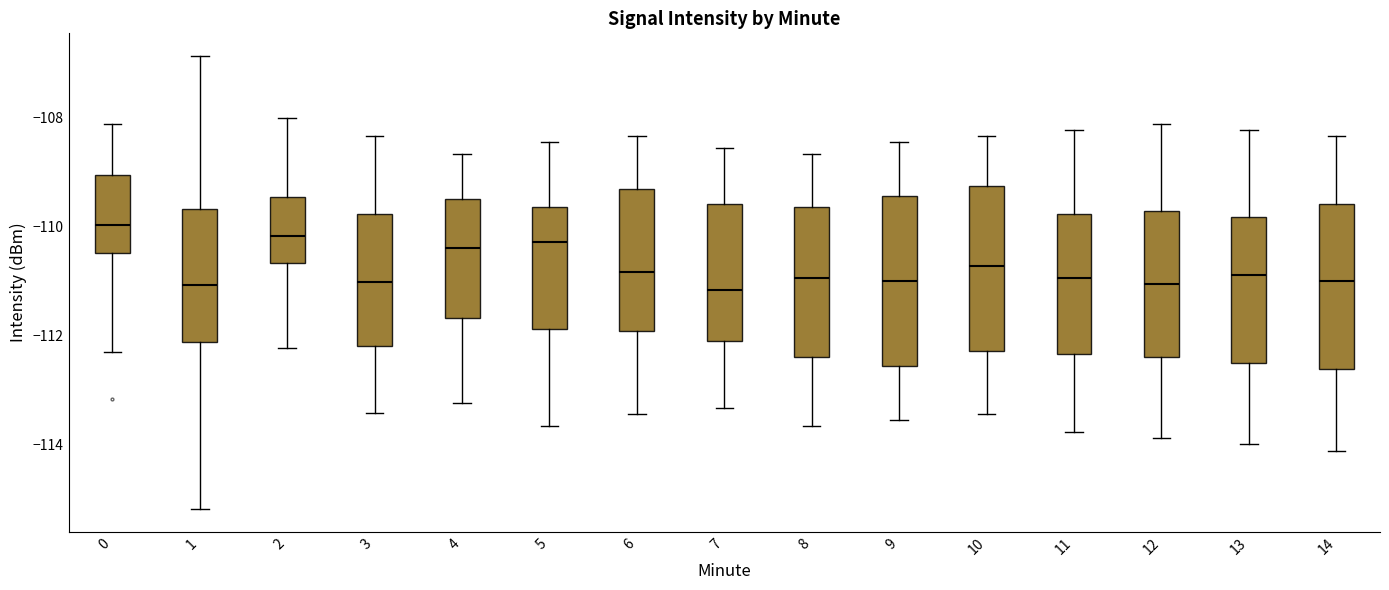

Reading left to right, read every box against the y-axis: the position of its median line, the range the box covers, and the ends of its whiskers. The values are not printed on the chart, so give them approximately, as read against the axis.

0: median -110.0, box -110.4 to -109.0, whiskers -112.2 to -108.2
1: median -111.0, box -112.2 to -109.6, whiskers -115.2 to -106.8
2: median -110.2, box -110.6 to -109.4, whiskers -112.2 to -108.0
3: median -111.0, box -112.2 to -109.8, whiskers -113.4 to -108.4
4: median -110.4, box -111.6 to -109.6, whiskers -113.2 to -108.6
5: median -110.2, box -111.8 to -109.6, whiskers -113.6 to -108.4
6: median -110.8, box -112.0 to -109.4, whiskers -113.4 to -108.4
7: median -111.2, box -112.2 to -109.6, whiskers -113.4 to -108.6
8: median -111.0, box -112.4 to -109.6, whiskers -113.6 to -108.6
9: median -111.0, box -112.6 to -109.4, whiskers -113.6 to -108.4
10: median -110.8, box -112.2 to -109.2, whiskers -113.4 to -108.4
11: median -111.0, box -112.4 to -109.8, whiskers -113.8 to -108.2
12: median -111.0, box -112.4 to -109.8, whiskers -113.8 to -108.2
13: median -110.8, box -112.6 to -109.8, whiskers -114.0 to -108.2
14: median -111.0, box -112.6 to -109.6, whiskers -114.2 to -108.4